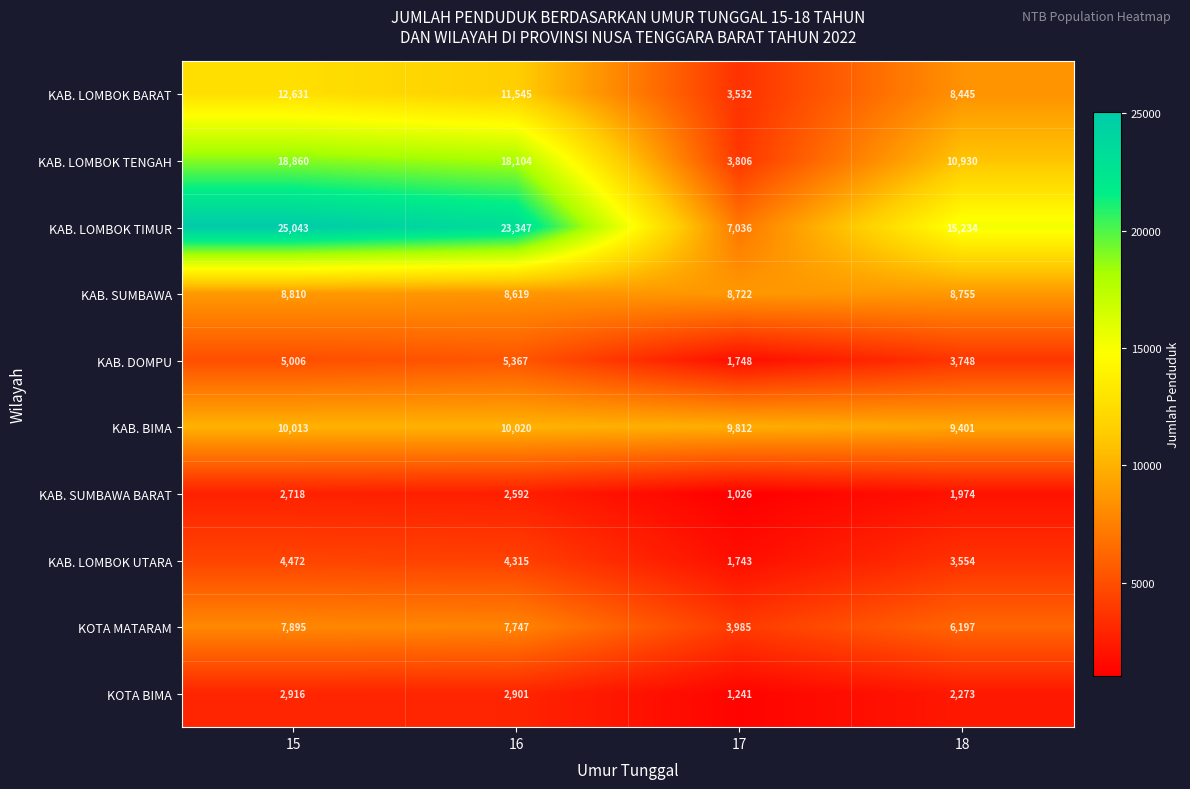

The value of KAB. DOMPU at 18 is 3748. True or false?

True